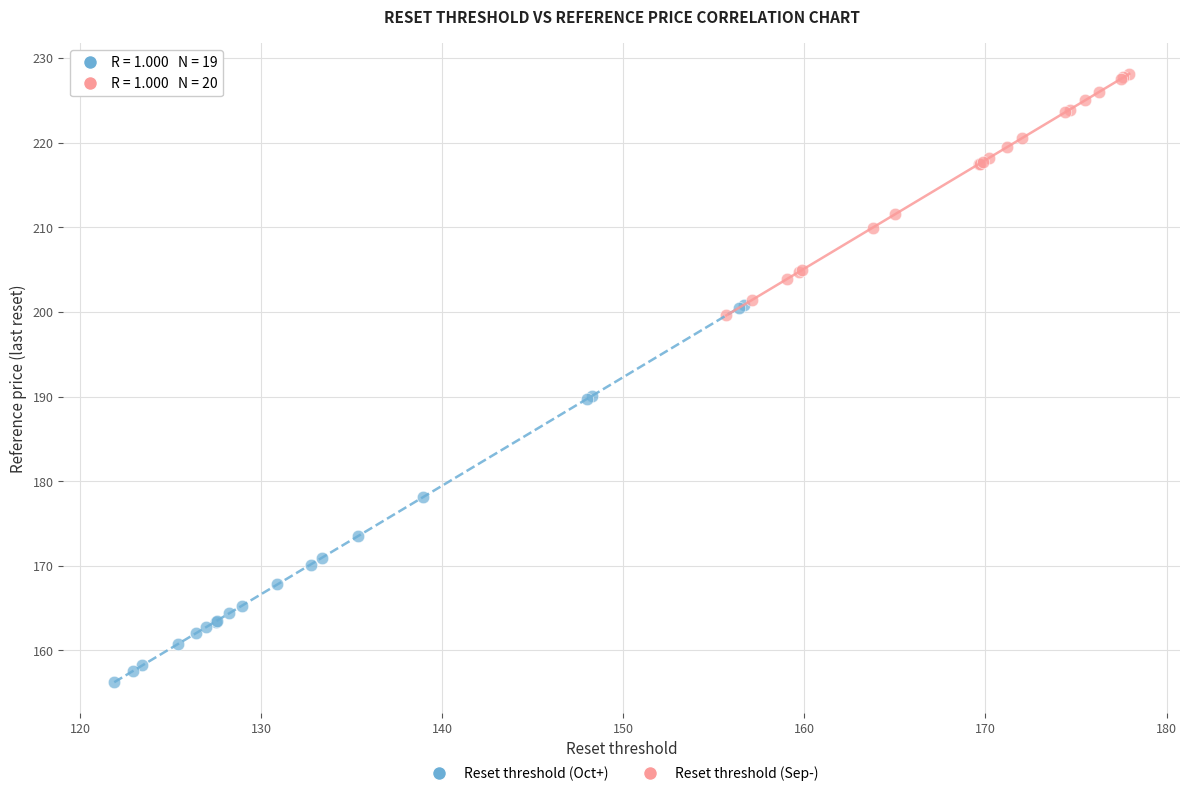

Which series has the widest spread of Y values?

Reset threshold (Oct+)